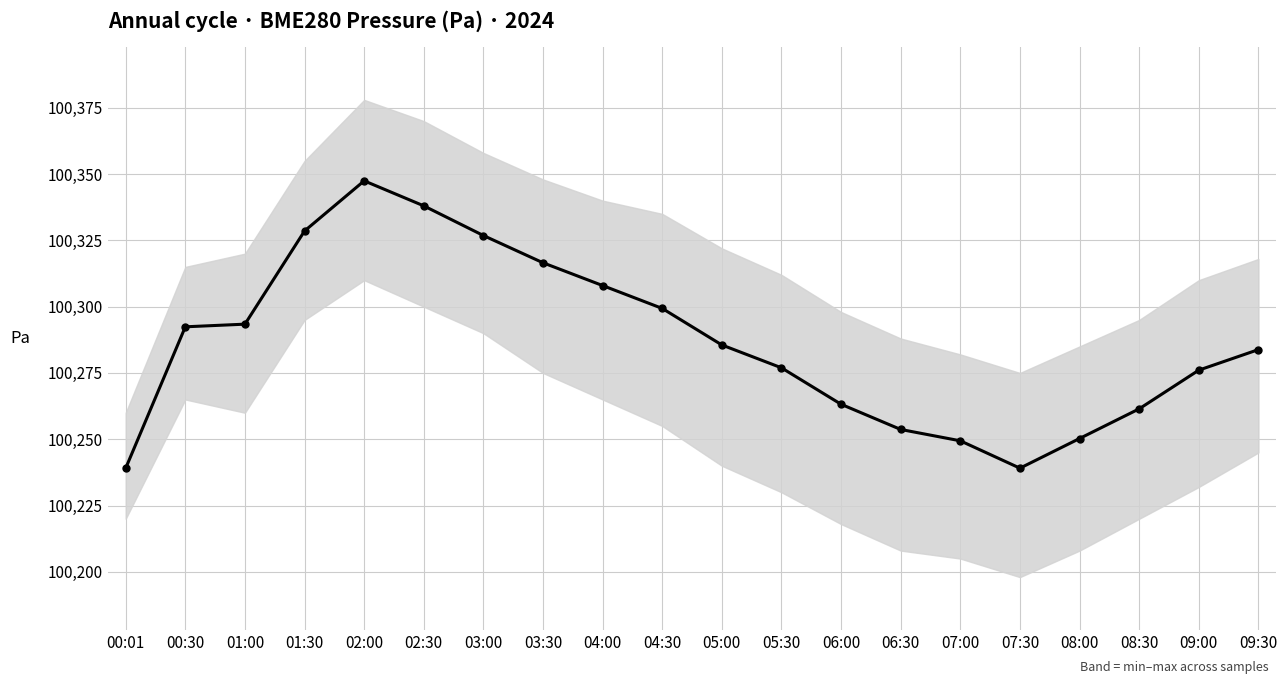

What is the label of the 4th point from the left?

01:30